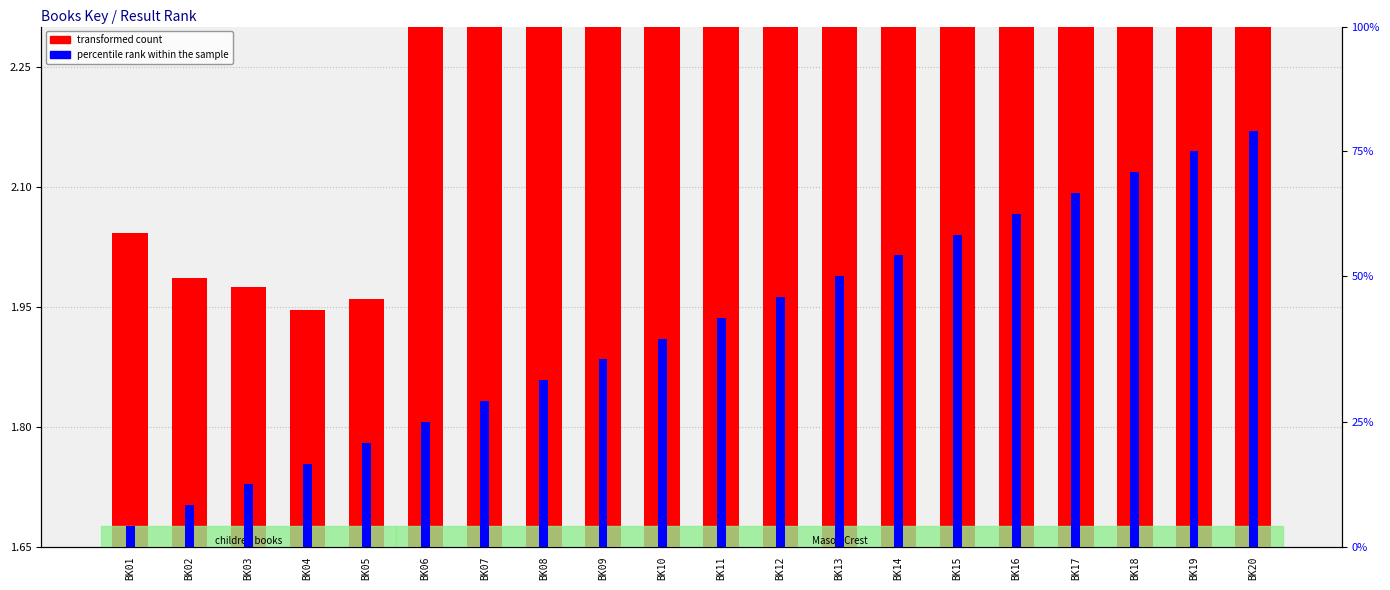

What is the difference between the maximum and minimum values in the percentile rank within the sample series?

19.0